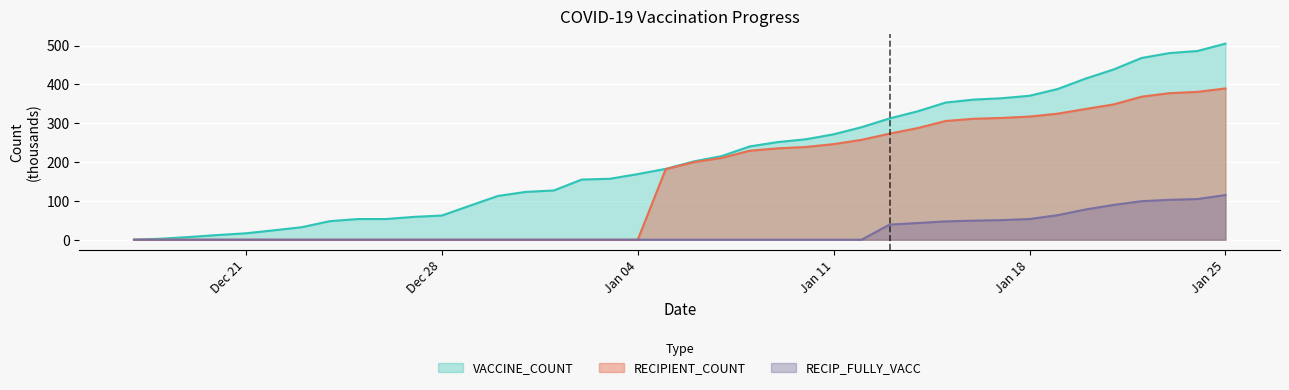

What is the difference between the highest and lowest values at Jan 04?

169.1